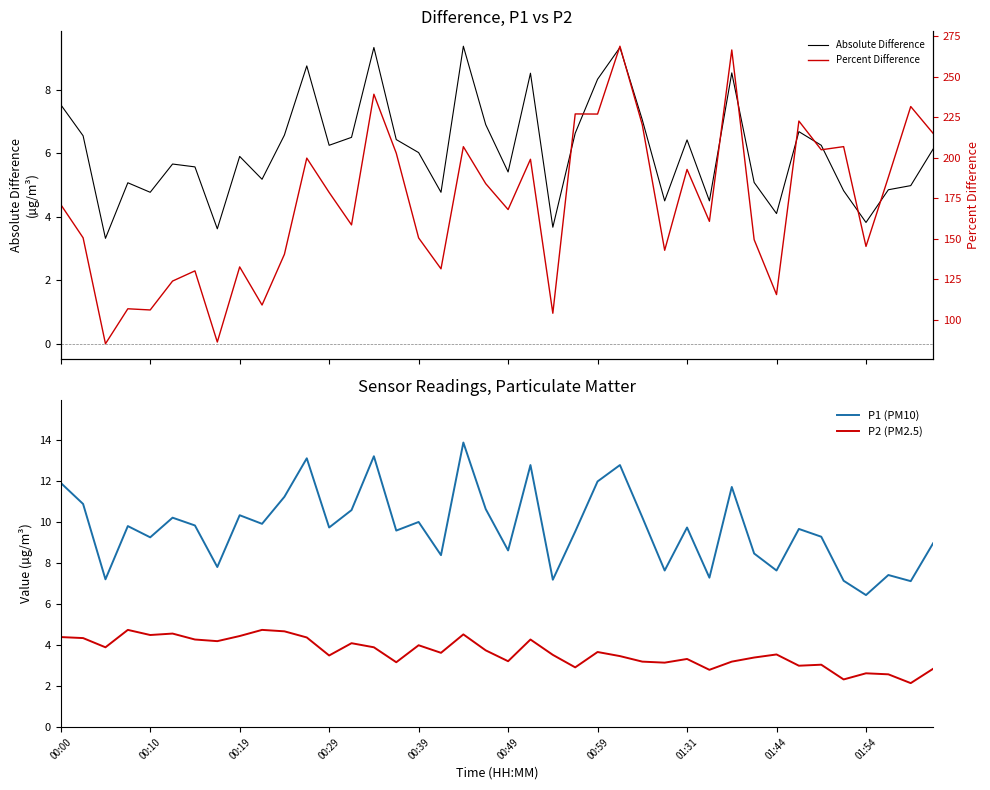

Is this an area chart (filled region under the line)?

No